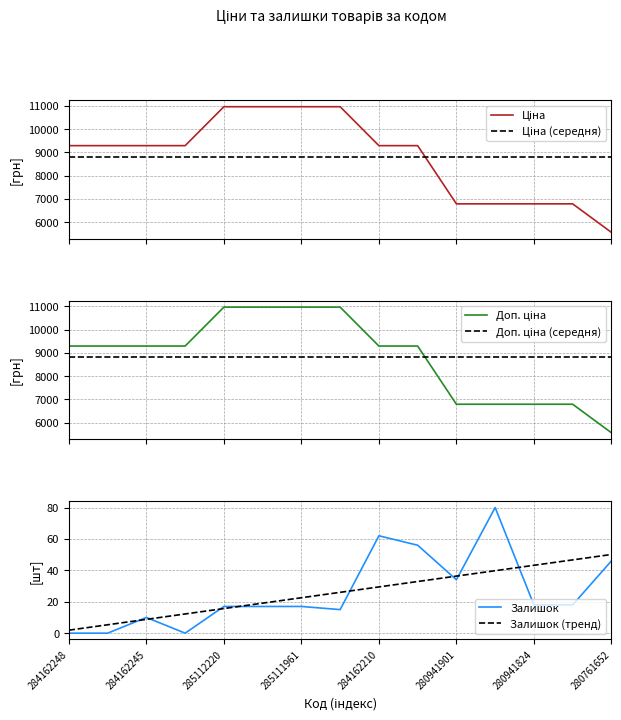

How many lines are shown in the chart?

6